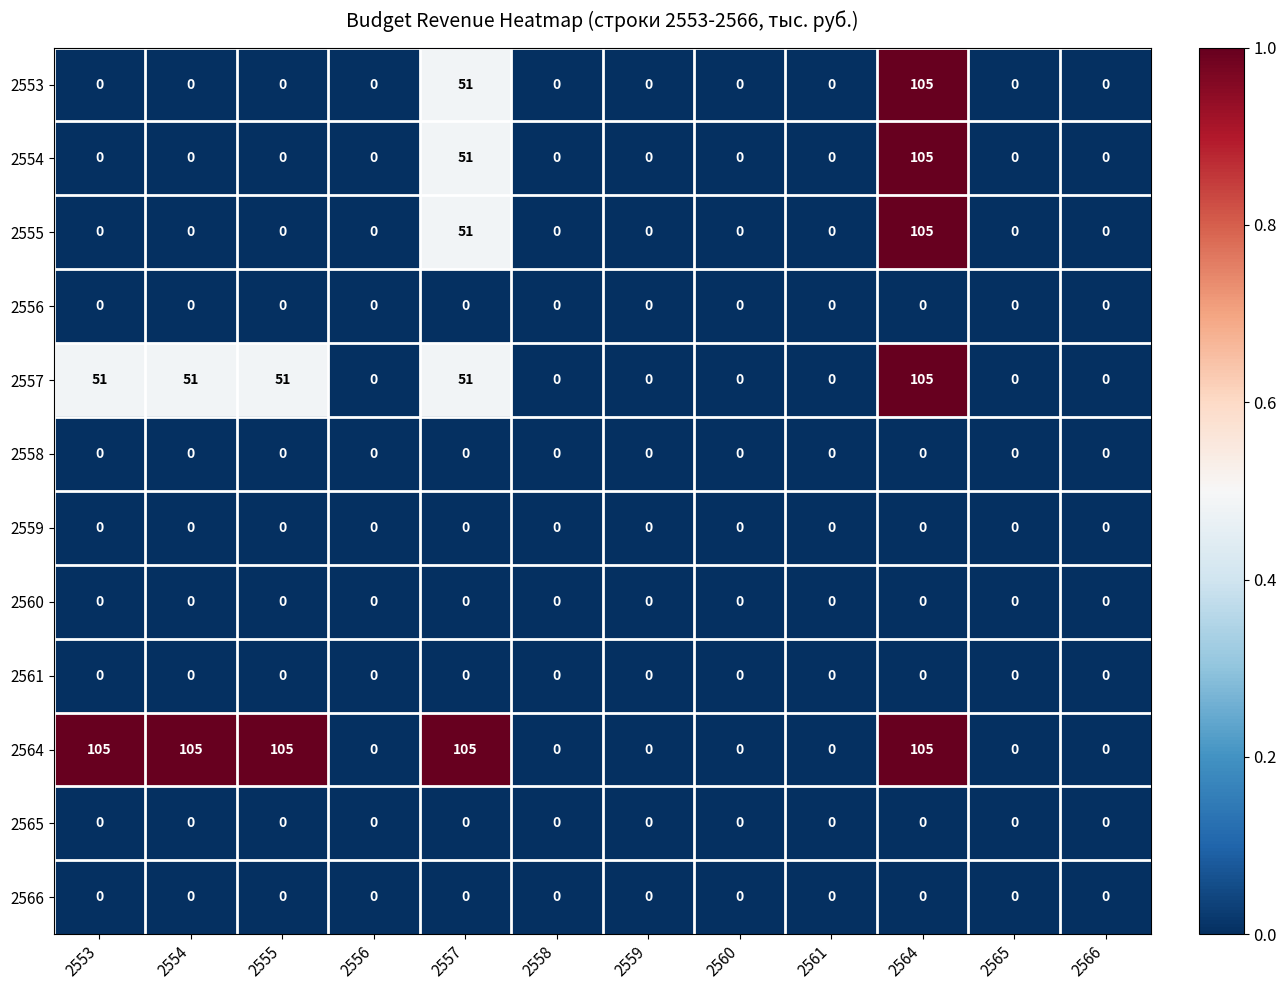

Which series has the largest total across all categories?

2564